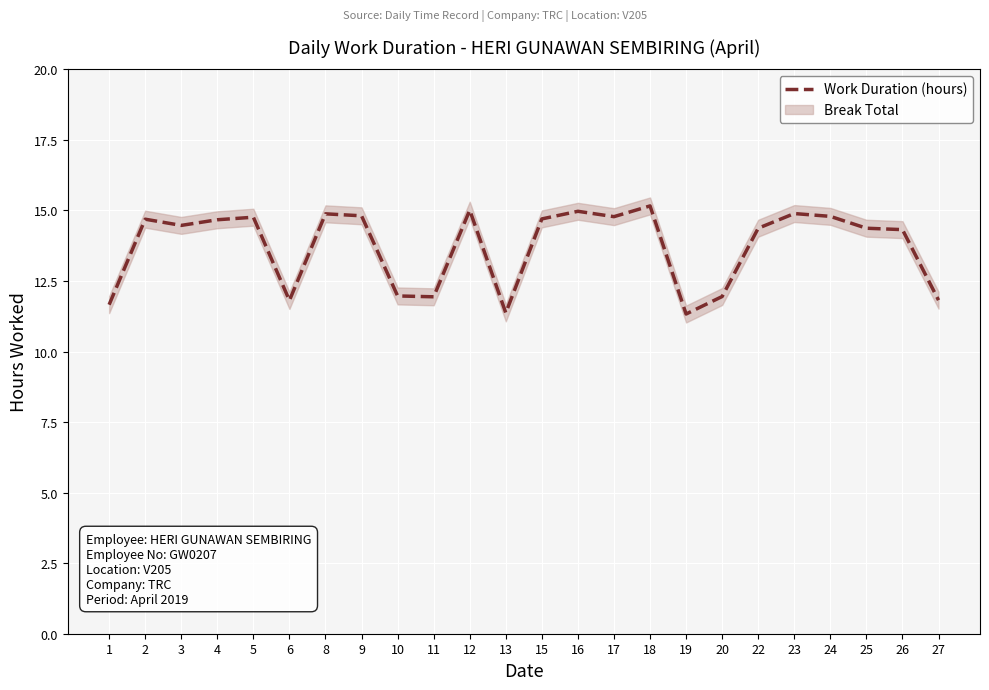

Approximately how many times larger is the value at 18 compared to 16?

1.0